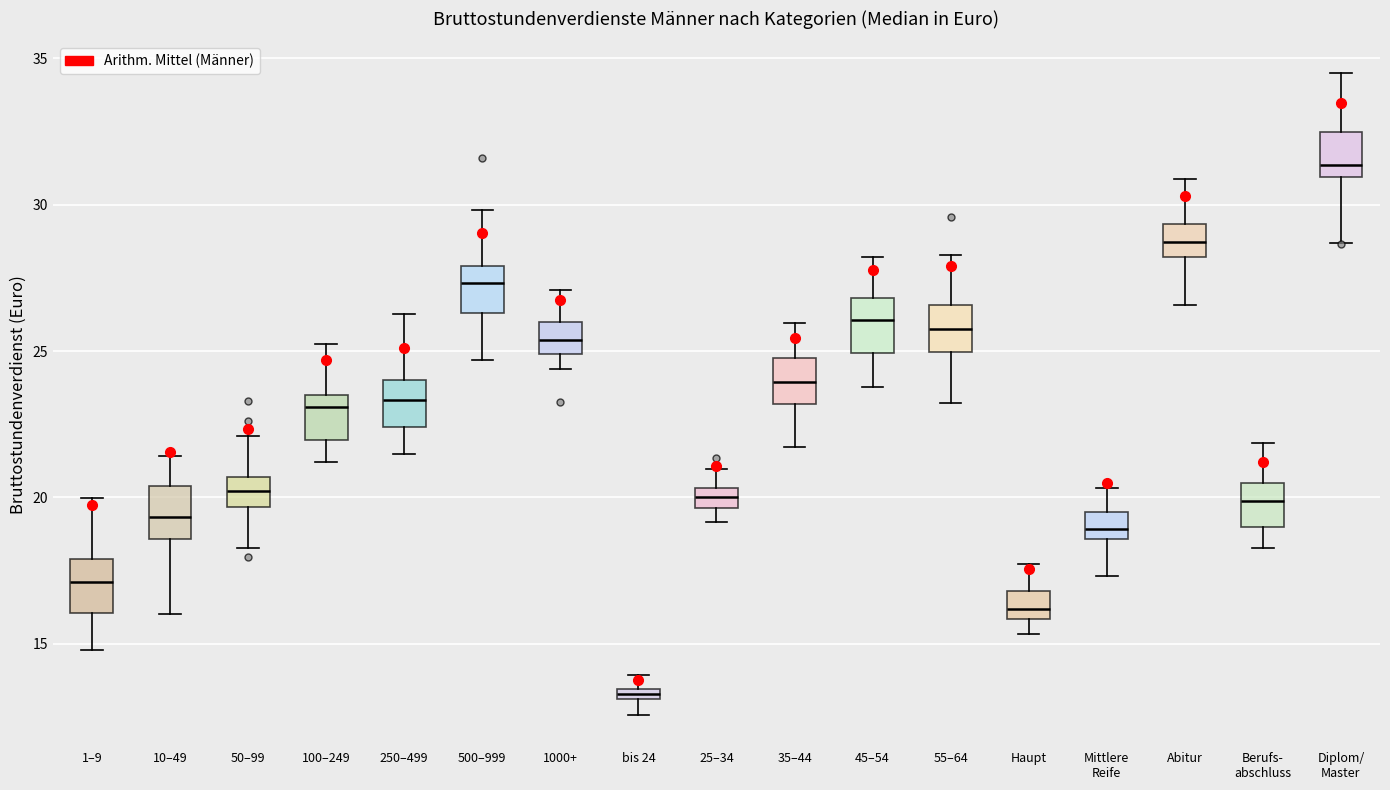

Which box has the lowest median line?

bis 24